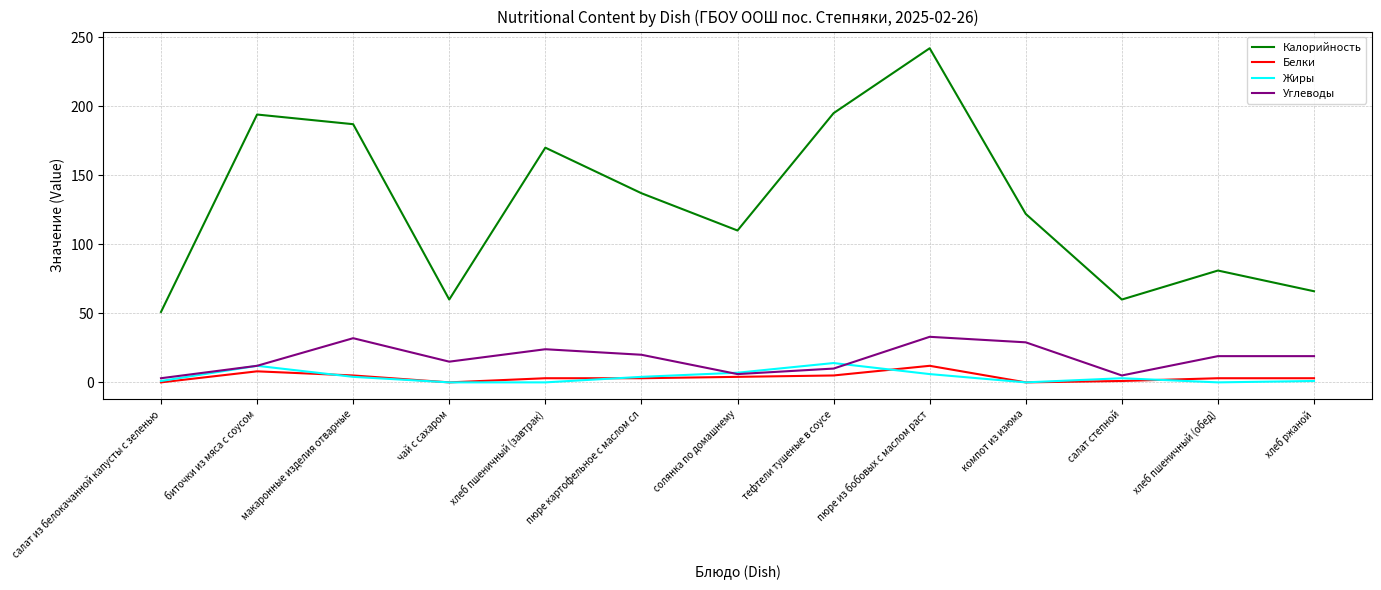

Which series has the largest range (max minus min)?

Калорийность